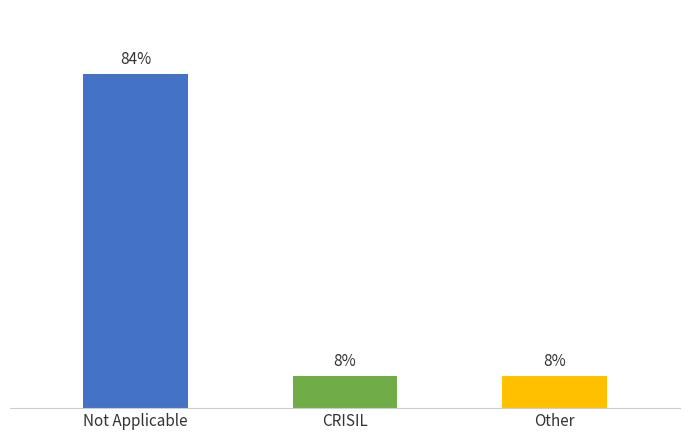

Between CRISIL and Not Applicable, which is larger?

Not Applicable